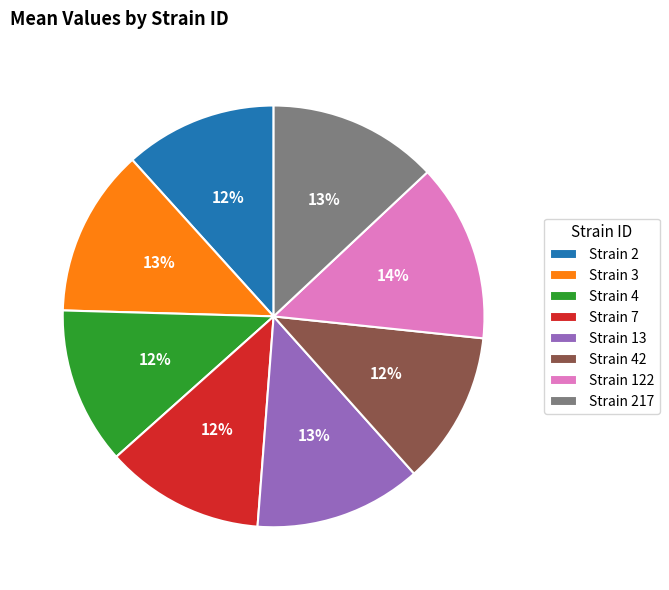

Is there any slice that represents more than half of the pie?

No